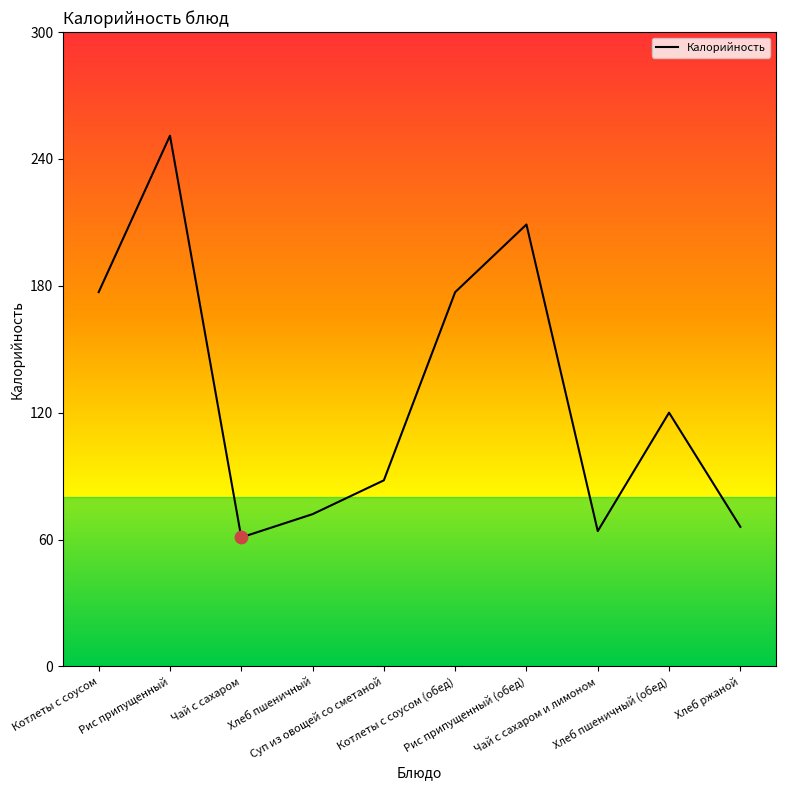

What is the change in value from Хлеб пшеничный to Чай с сахаром и лимоном?

-8